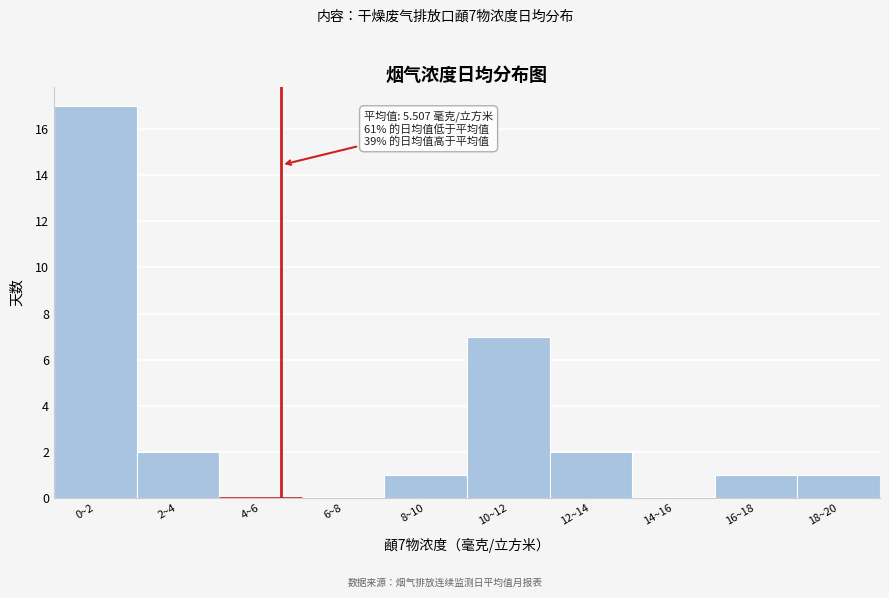

Reading left to right, what are all the values shown in this chart?

0~2=17	2~4=2	4~6=0	6~8=0	8~10=1	10~12=7	12~14=2	14~16=0	16~18=1	18~20=1